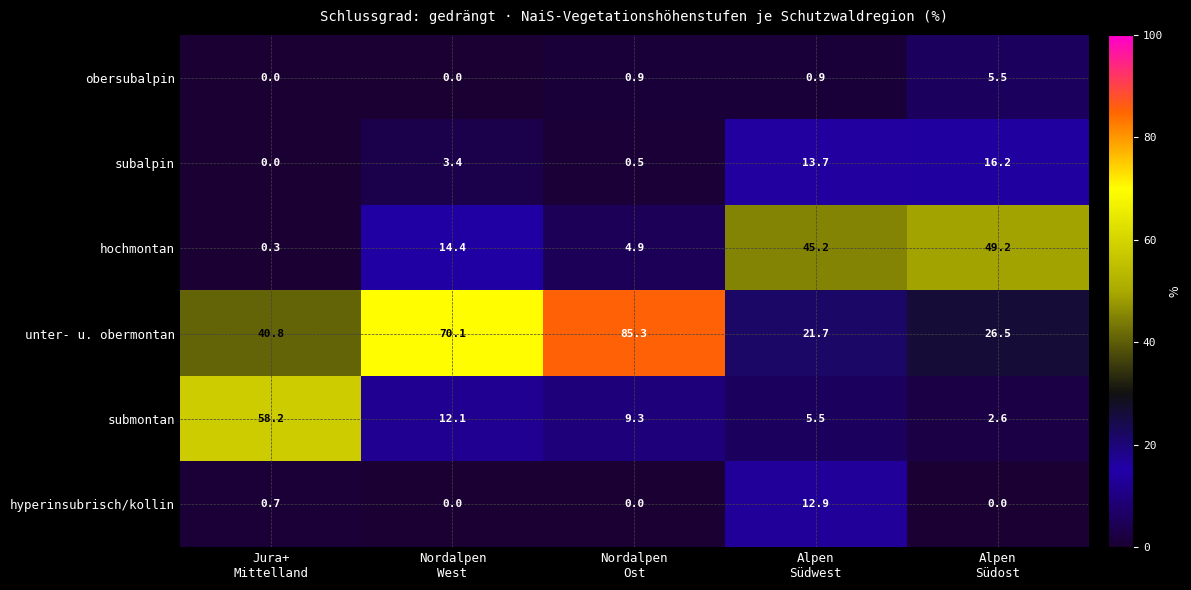

At how many categories does at least one series exceed 2?

5